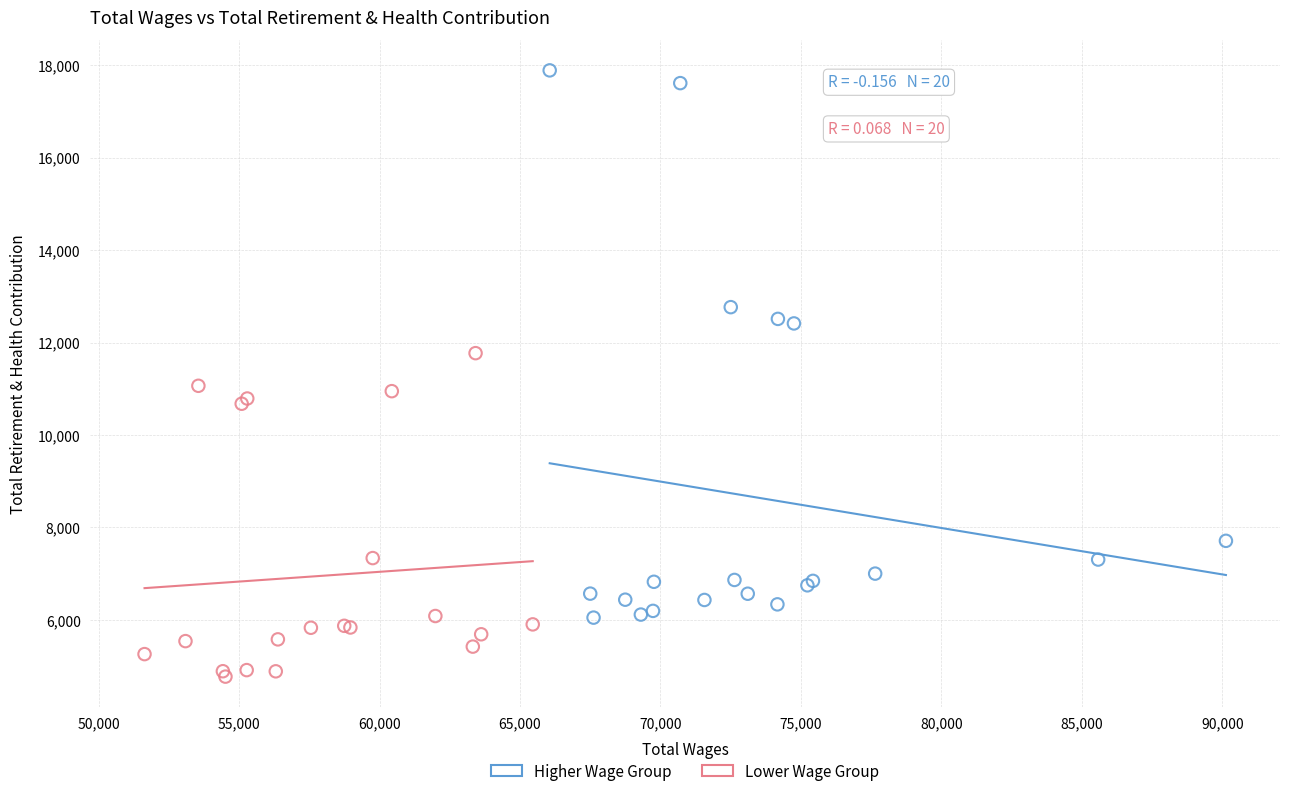

Which series reaches the maximum Y coordinate?

Higher Wage Group